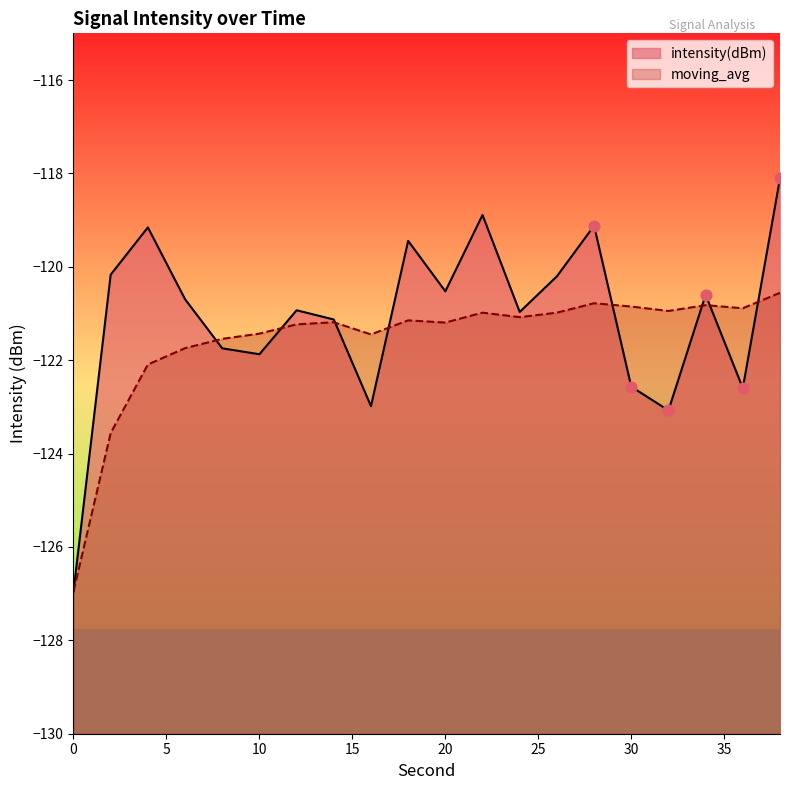

Which series has the largest Y range (max minus min)?

intensity(dBm)